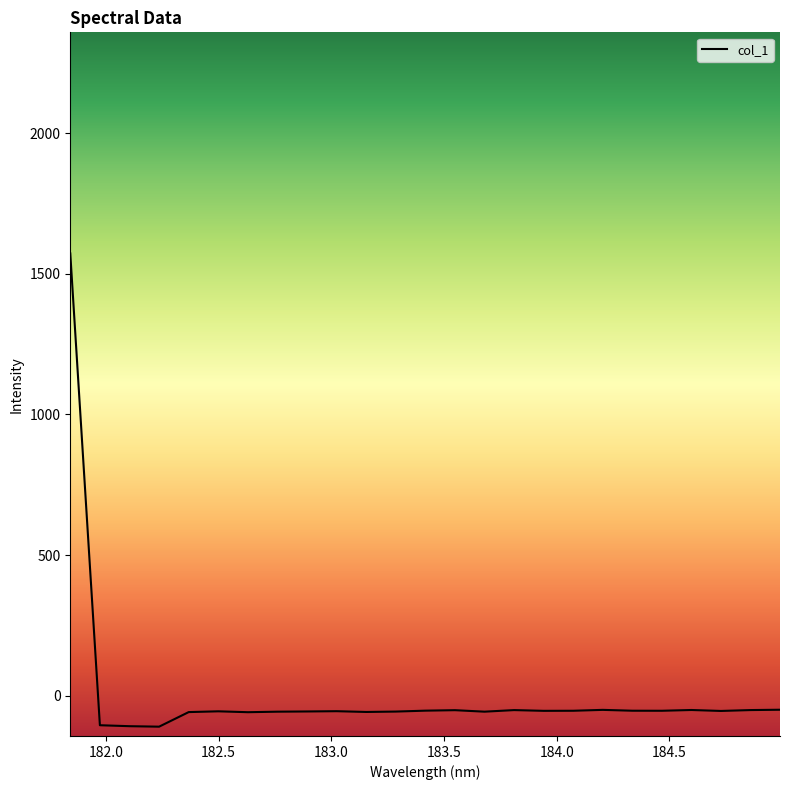

What is the minimum value shown in the chart?

-110.3